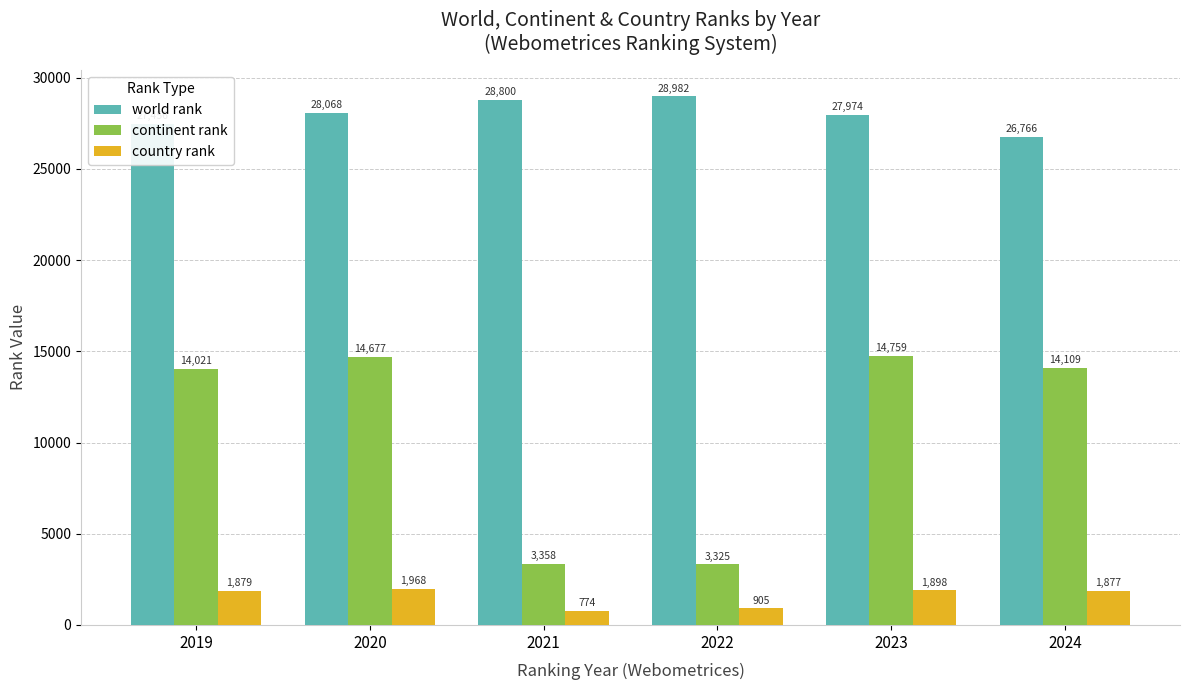

Reading left to right, list all the values displayed in this chart.

world rank: 2019=27456	2020=28068	2021=28800	2022=28982	2023=27974	2024=26766
continent rank: 2019=14021	2020=14677	2021=3358	2022=3325	2023=14759	2024=14109
country rank: 2019=1879	2020=1968	2021=774	2022=905	2023=1898	2024=1877